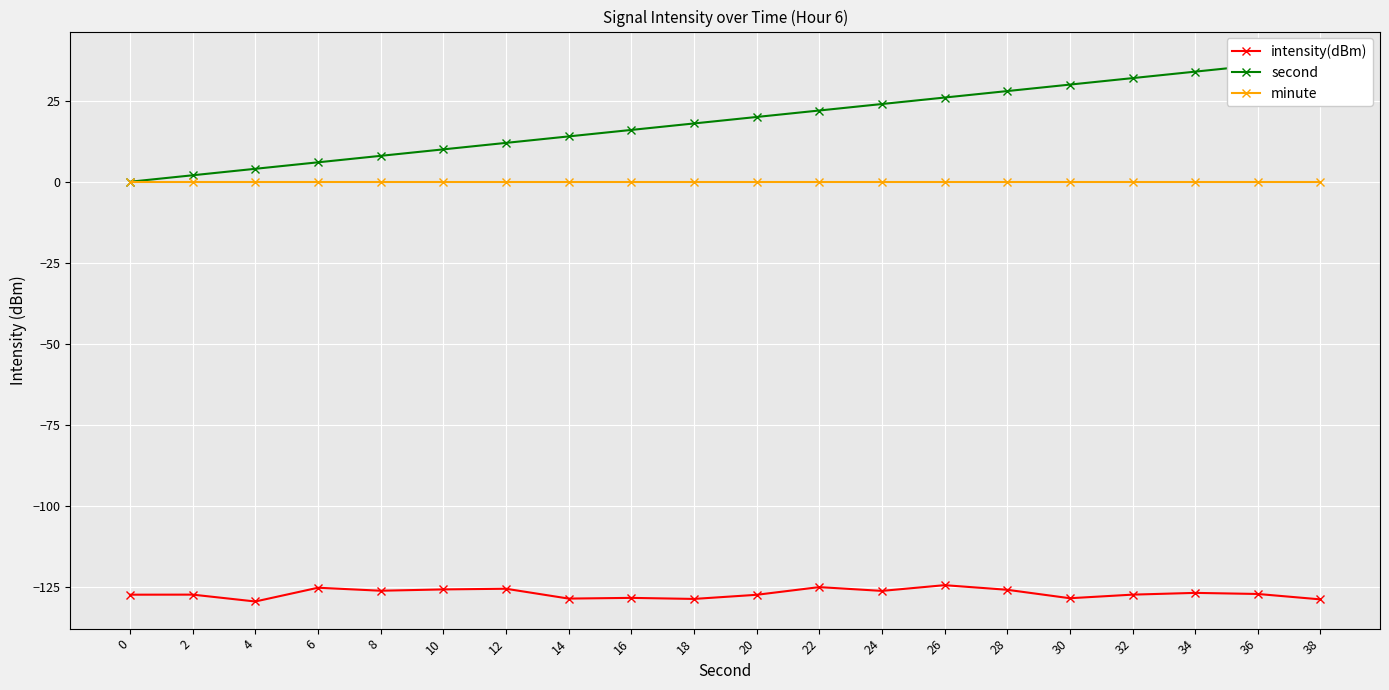

What are all the series names shown in the legend?

intensity(dBm), second, minute